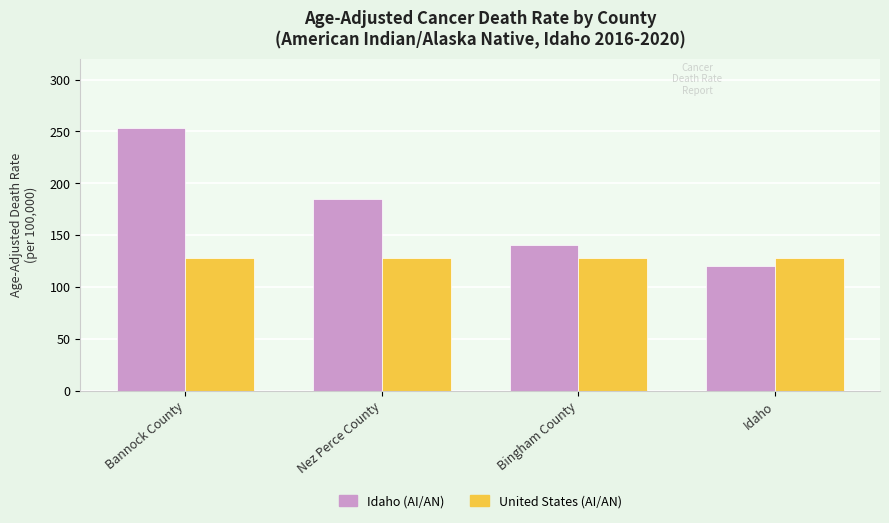

What value does the United States (AI/AN) series have at Idaho?

128.2